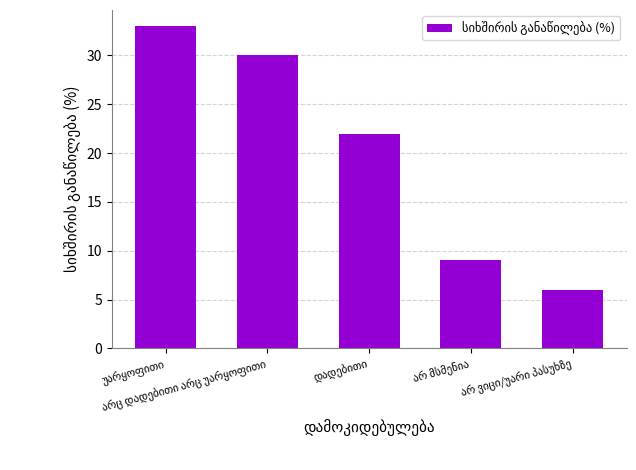

What is the value of the 1st bar from the left?

33